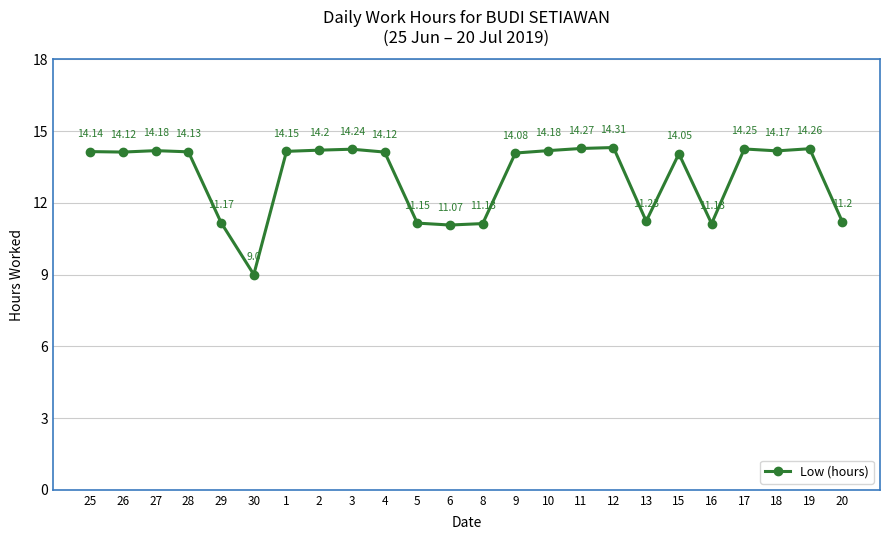

What is the label of the 9th point from the left?

3